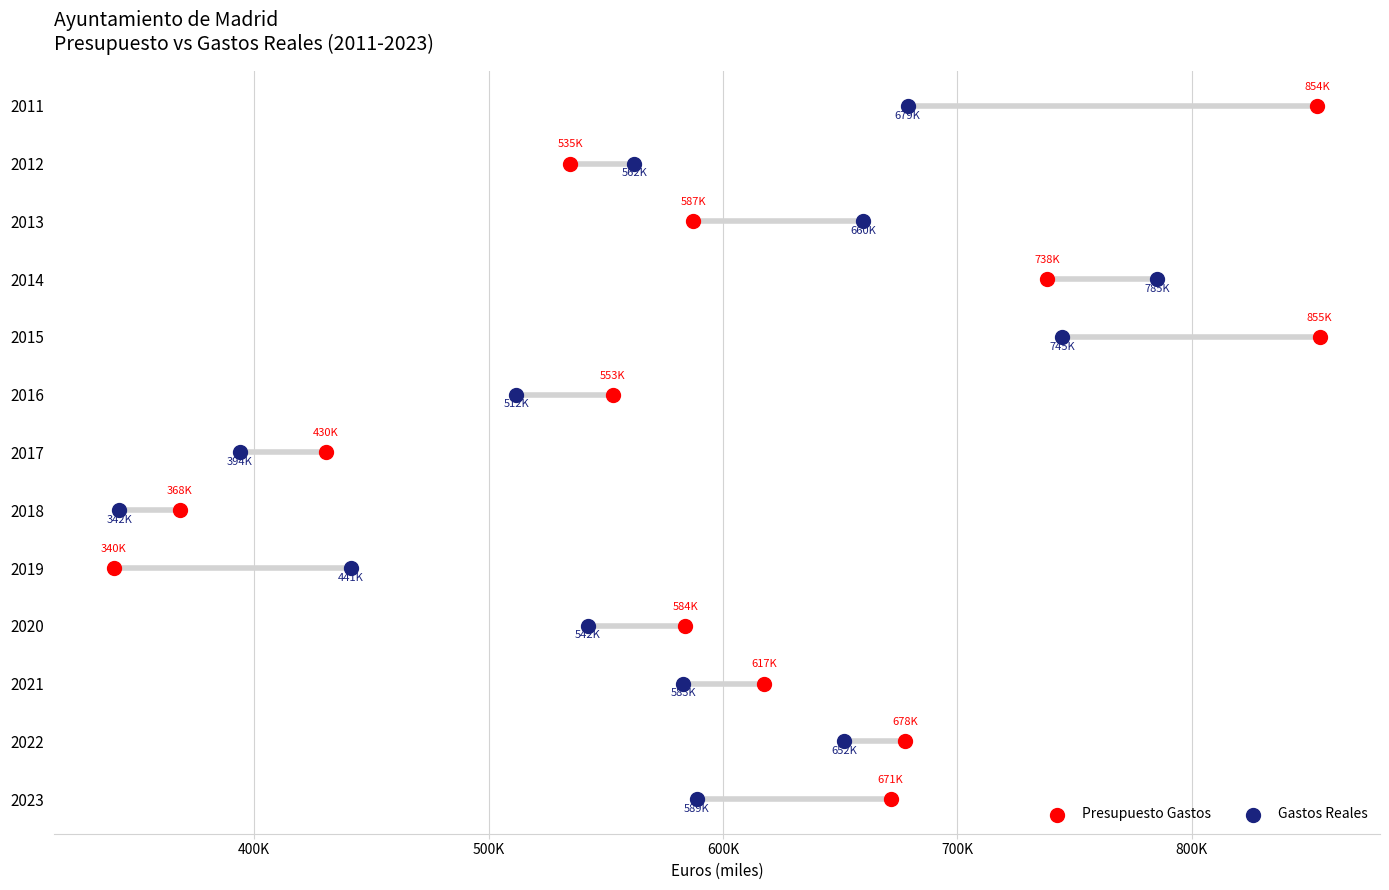

Which series reaches the maximum Y coordinate?

Presupuesto Gastos